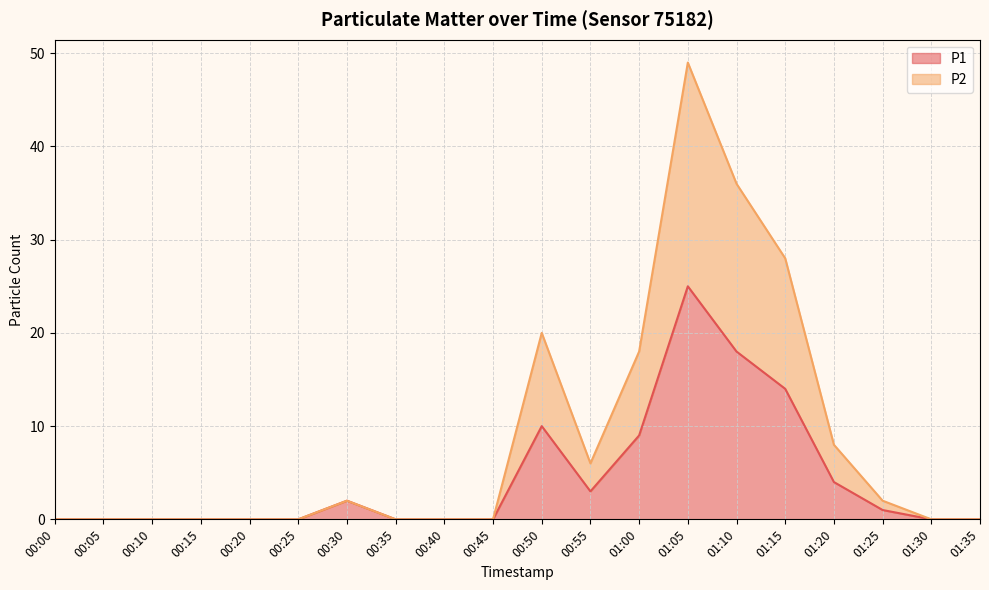

Between 00:35 and 01:00, which is larger?

01:00